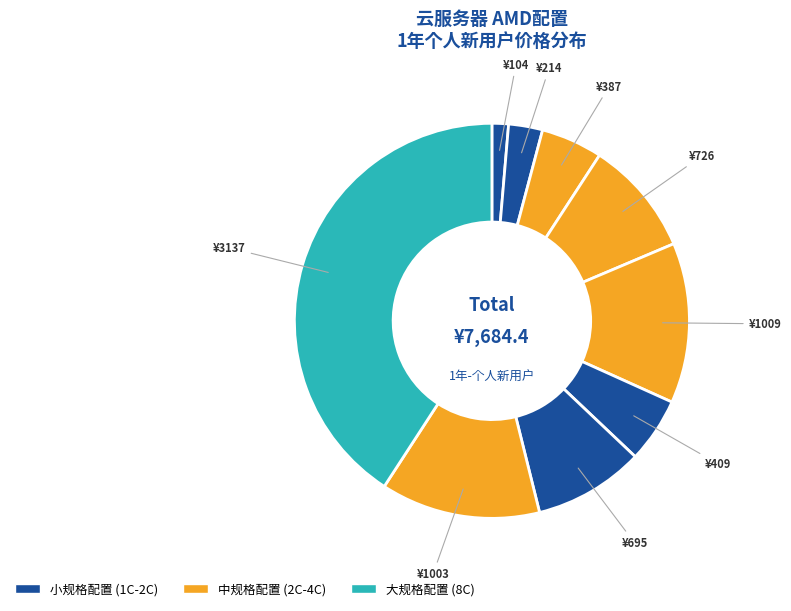

How many slices are in this pie chart?

9